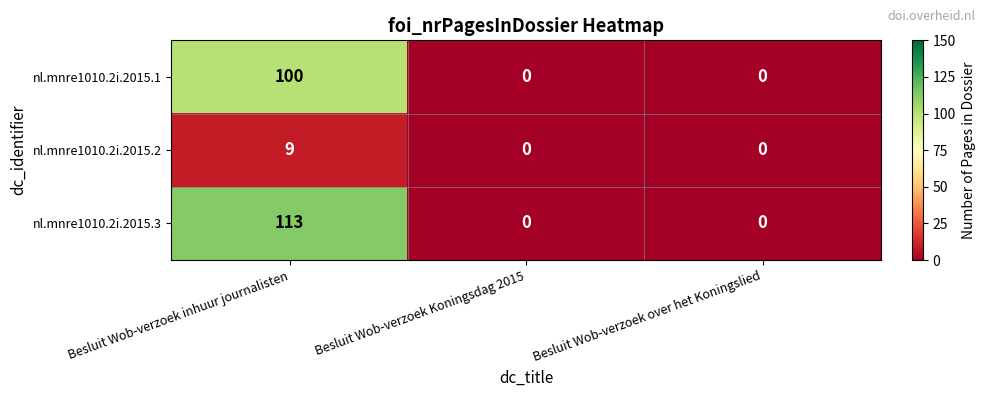

Reading left to right, what are all the values shown in this chart?

nl.mnre1010.2i.2015.1: Besluit Wob-verzoek inhuur journalisten=100	Besluit Wob-verzoek Koningsdag 2015=0	Besluit Wob-verzoek over het Koningslied=0
nl.mnre1010.2i.2015.2: Besluit Wob-verzoek inhuur journalisten=9	Besluit Wob-verzoek Koningsdag 2015=0	Besluit Wob-verzoek over het Koningslied=0
nl.mnre1010.2i.2015.3: Besluit Wob-verzoek inhuur journalisten=113	Besluit Wob-verzoek Koningsdag 2015=0	Besluit Wob-verzoek over het Koningslied=0